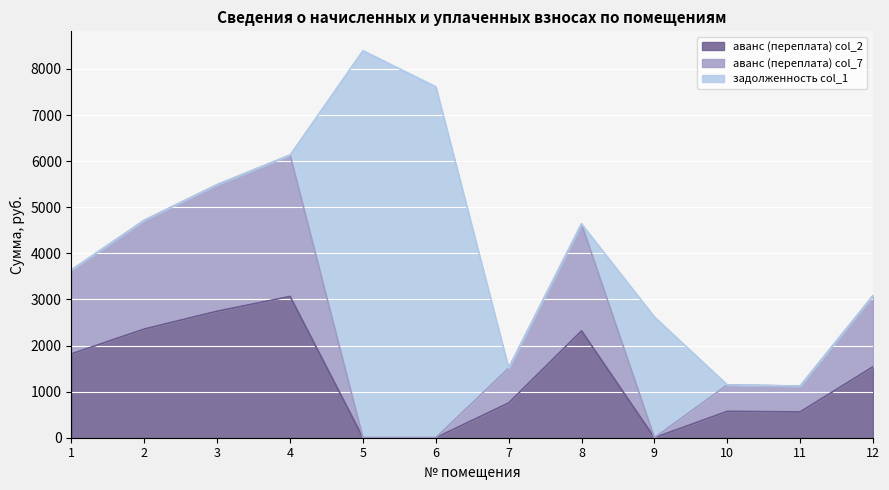

How many data points does each series have?

12